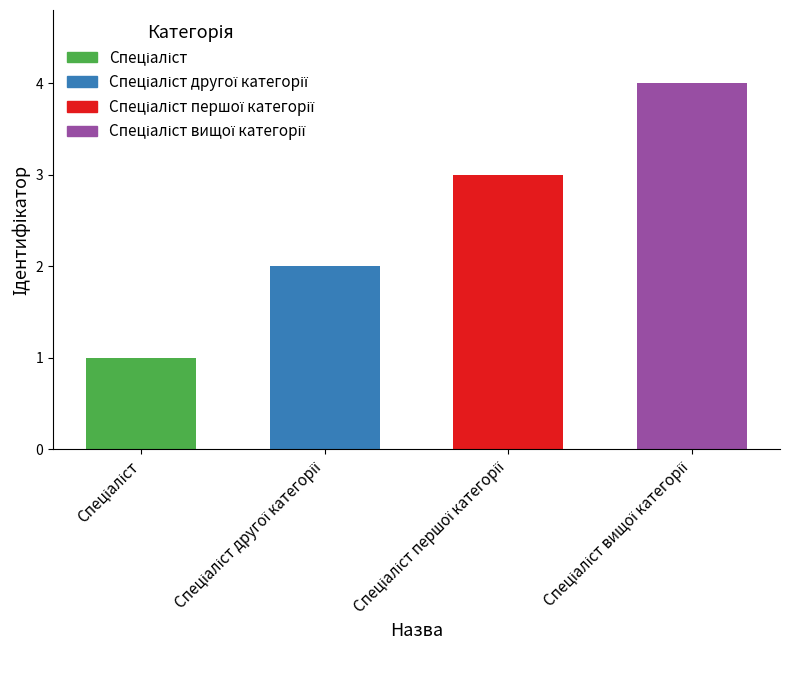

What is the sum of all values?

10